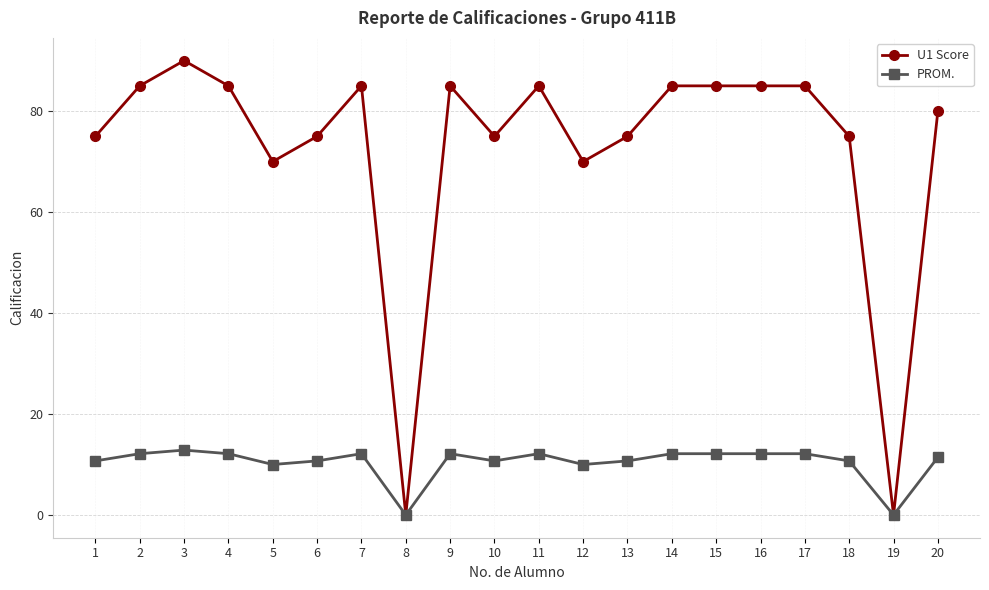

What is the difference between the maximum and minimum values in the U1 Score series?

90.0